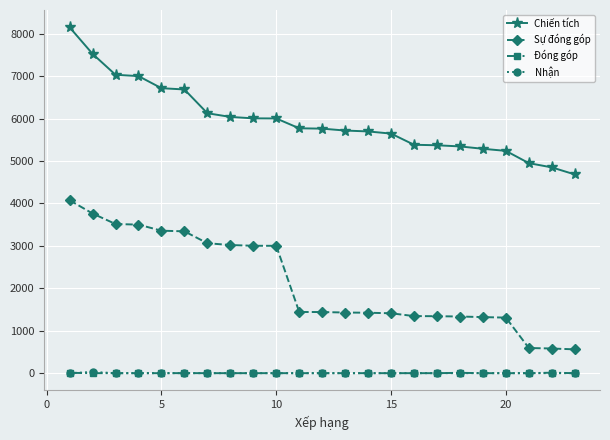

True or false: Nhận and Chiến tích cross at least once.

False